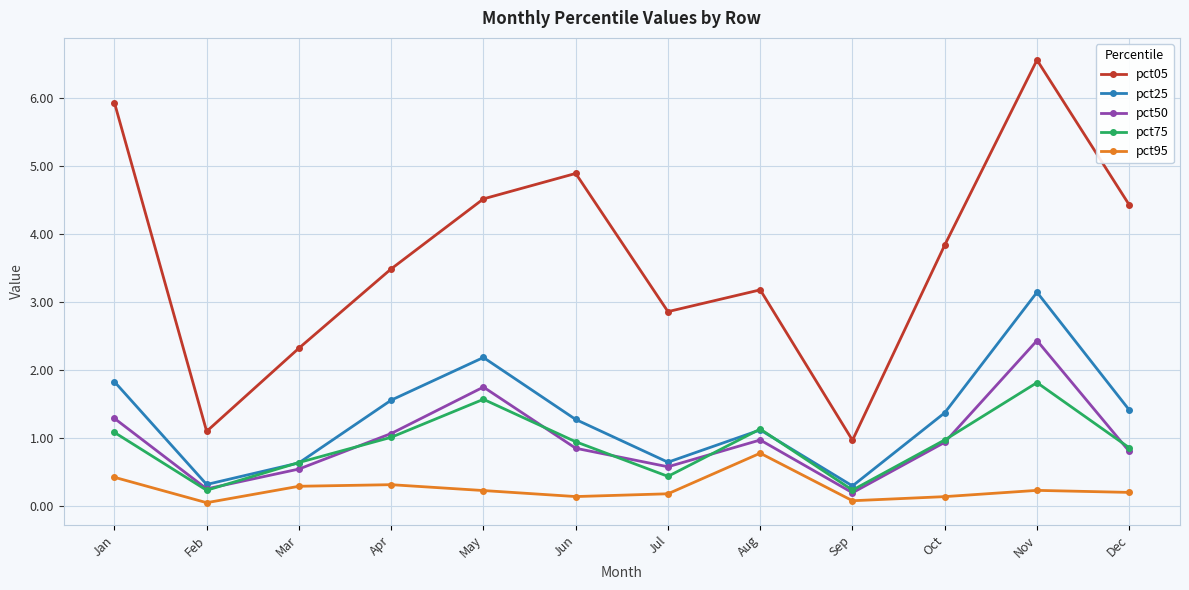

What is the maximum value for pct50?

2.4